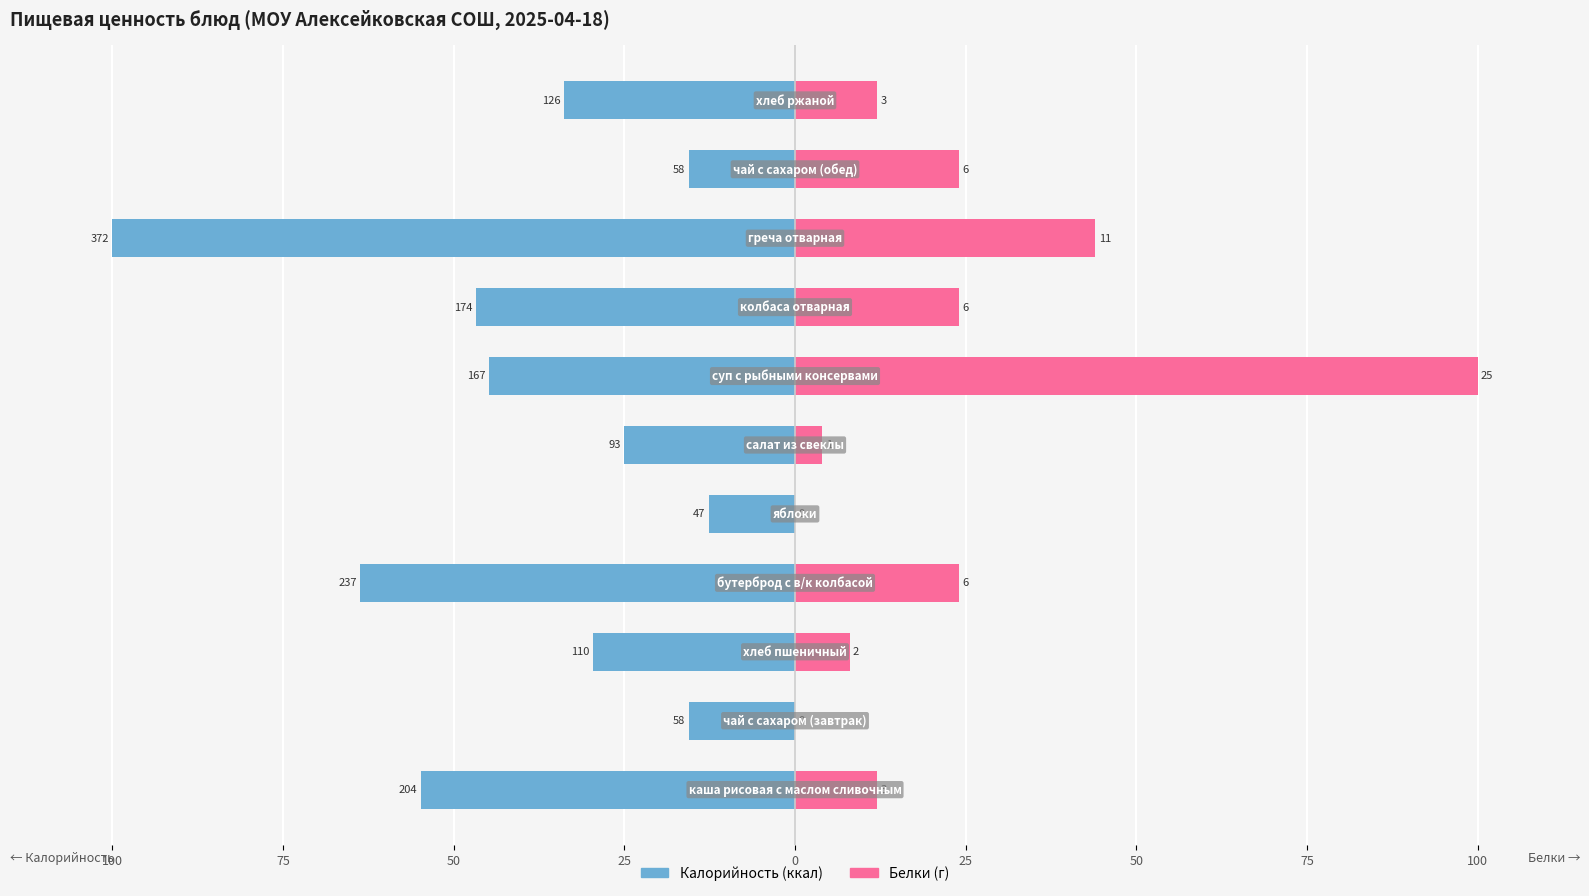

What are all the series names shown in the legend?

Калорийность, Белки